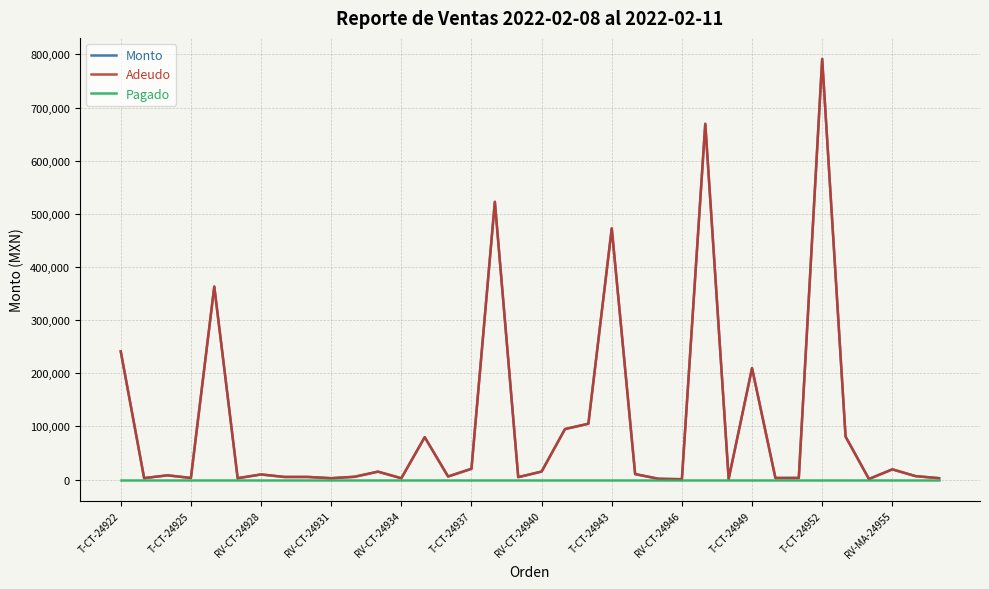

At which label does Adeudo first exceed 7920?

T-CT-24922